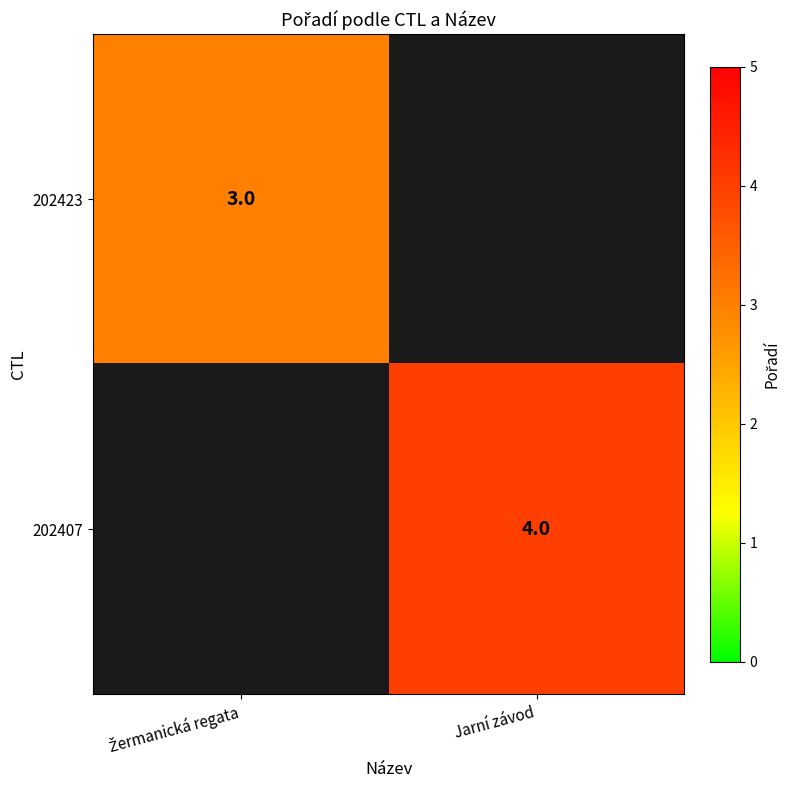

The value of 202407 at Jarní závod is 2. True or false?

False